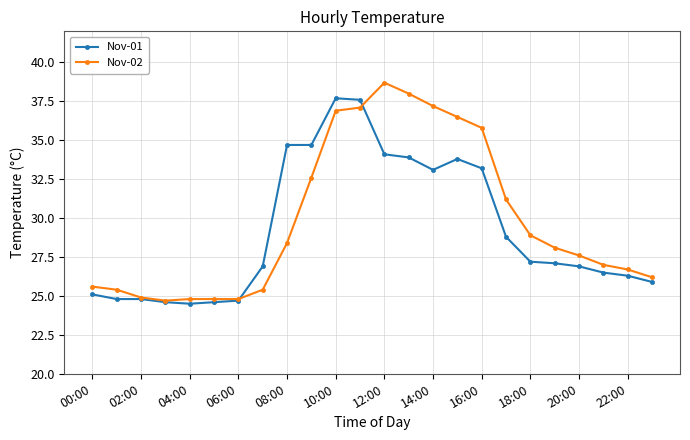

True or false: Nov-02 has more than 0 interior local peaks.

True